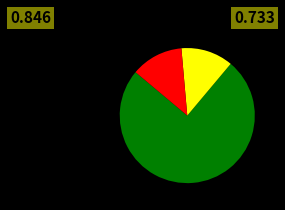

Is there any slice that represents more than half of the pie?

Yes